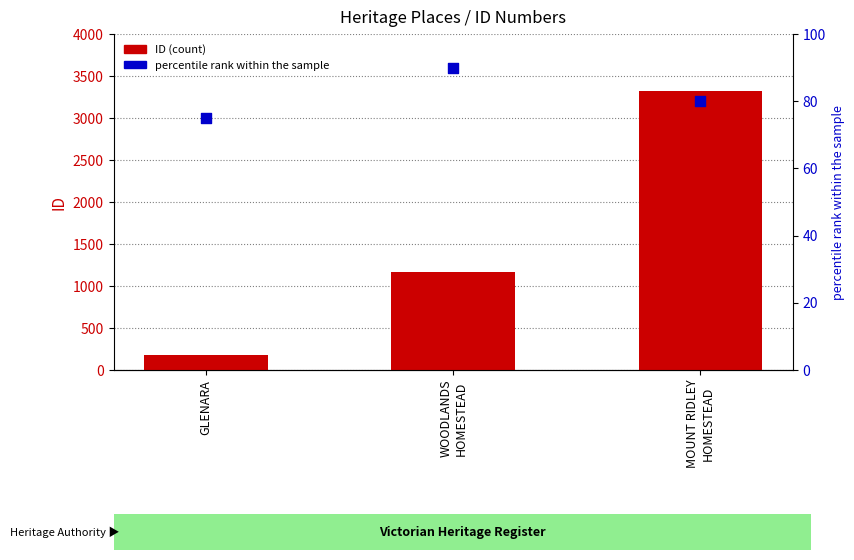

Which series contains the highest Y value?

ID